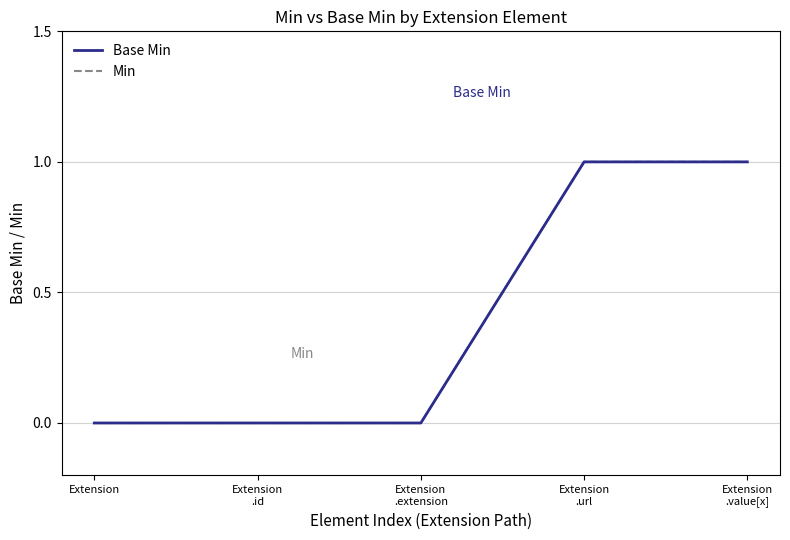

What is the highest value of the Min series?

1